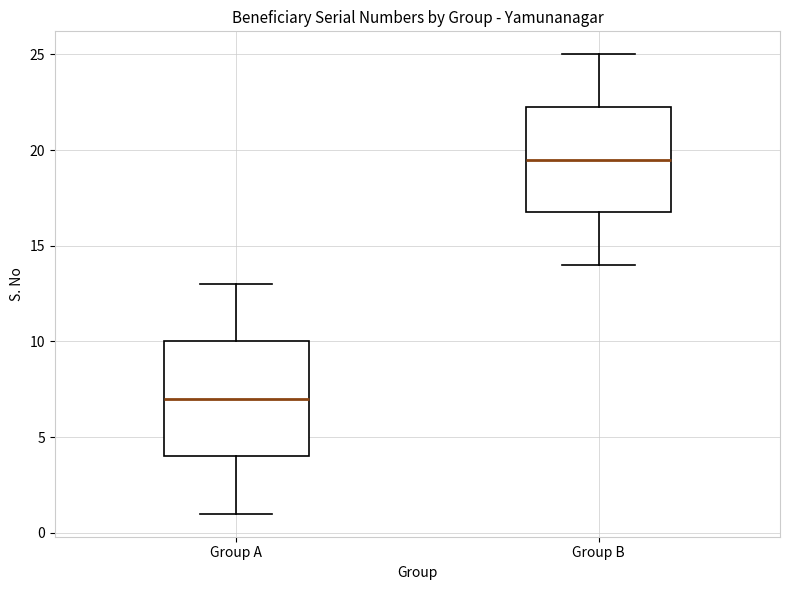

Reading left to right, transcribe this box plot: for each box, give where its median line is, the range the box spans, and where its two whiskers end, as read against the y-axis. The values are not printed on the chart, so give them approximately, as read against the axis.

Group A: median 7.0, box 4.0 to 10.0, whiskers 1.0 to 13.0
Group B: median 19.5, box 17.0 to 22.5, whiskers 14.0 to 25.0